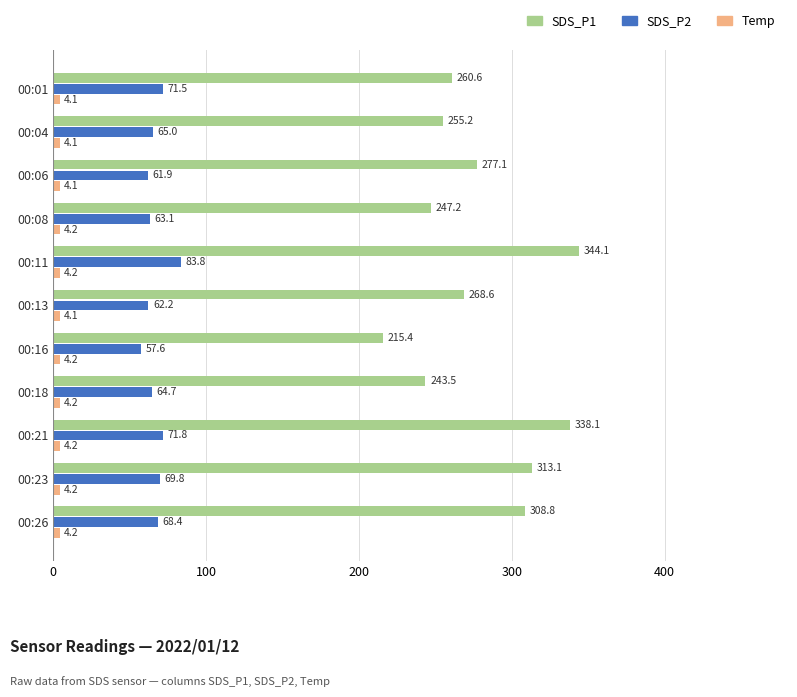

Is it true that SDS_P2 equals 57.6 at 00:16?

True